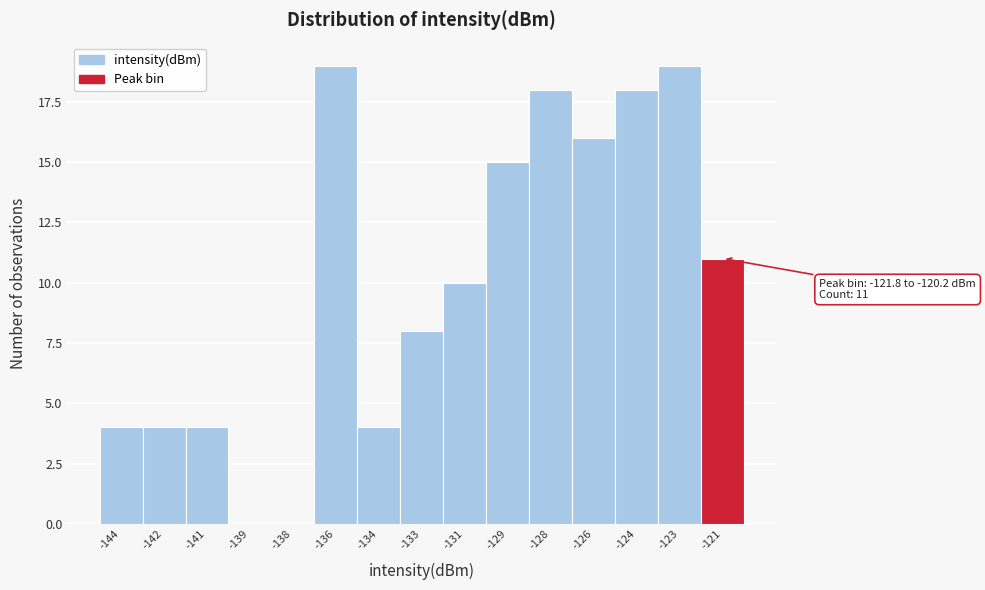

Reading right to left, what are all the values shown in this chart?

-121=11	-123=19	-124=18	-126=16	-128=18	-129=15	-131=10	-133=8	-134=4	-136=19	-138=0	-139=0	-141=4	-142=4	-144=4